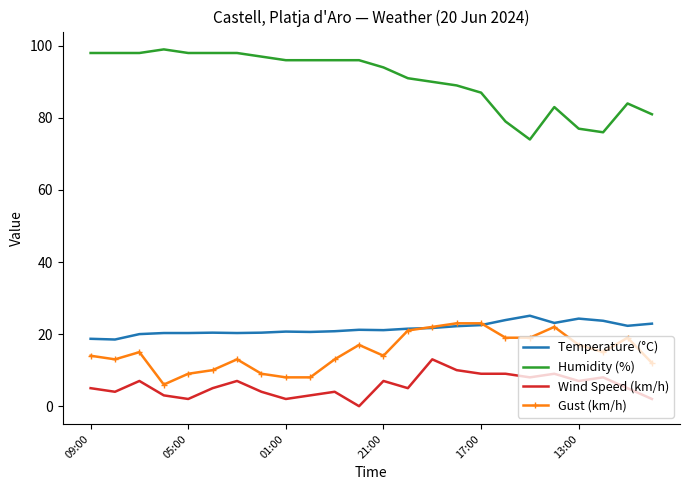

What is the maximum value for Temperature (°C)?

25.1